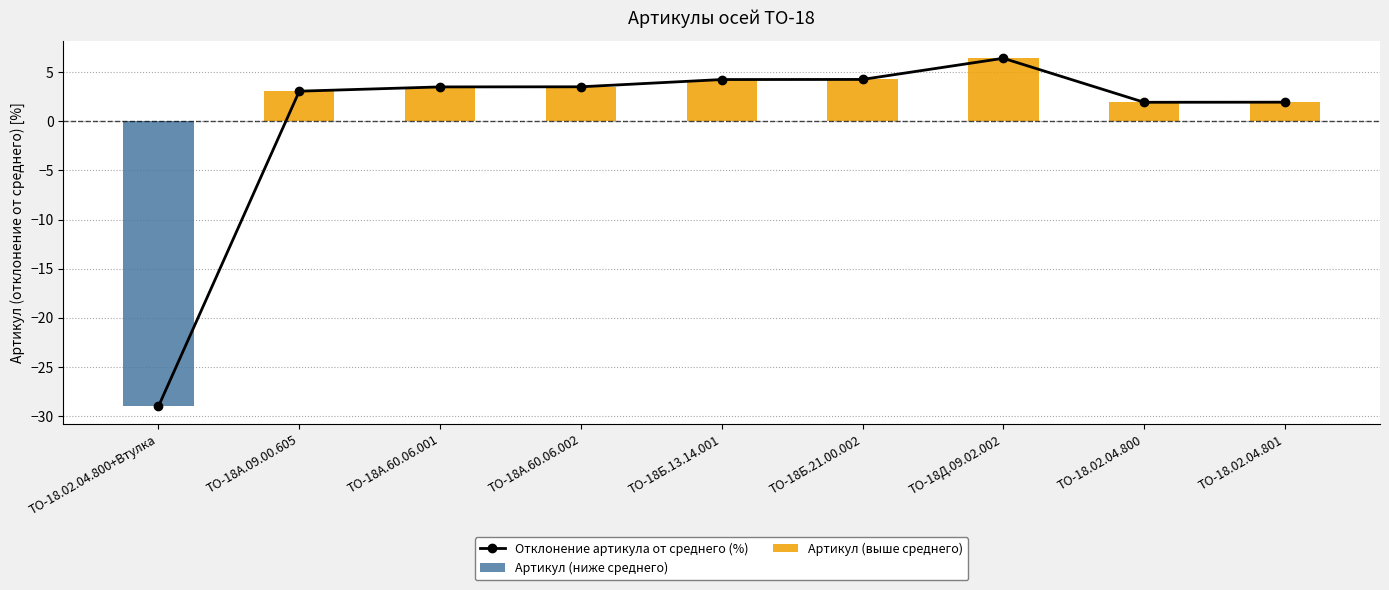

Where does the Артикул (выше среднего) series first go above 3?

ТО-18А.09.00.605